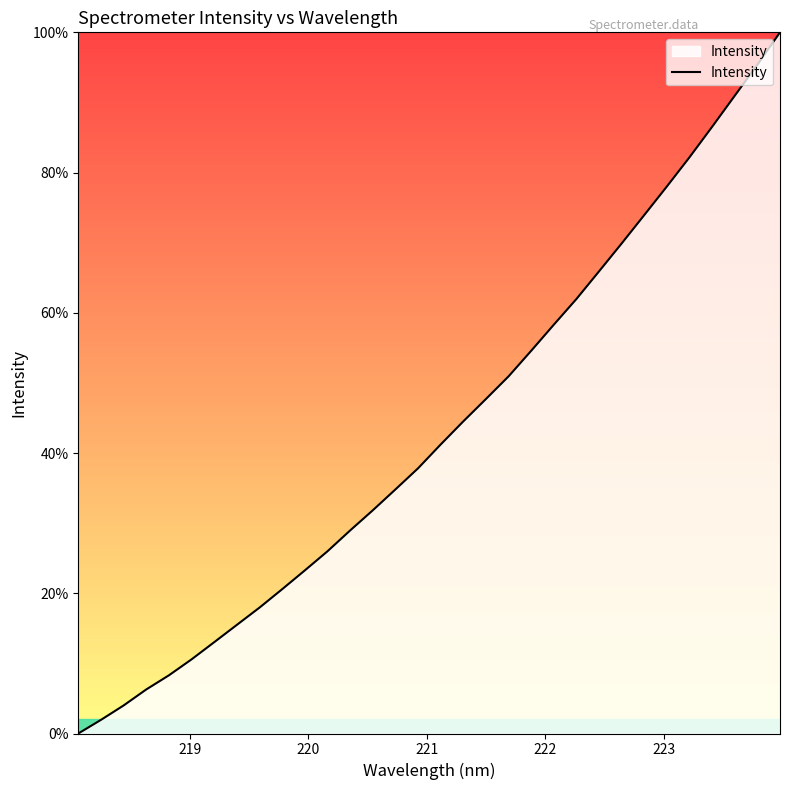

What is the difference between the maximum and minimum values?

100.0